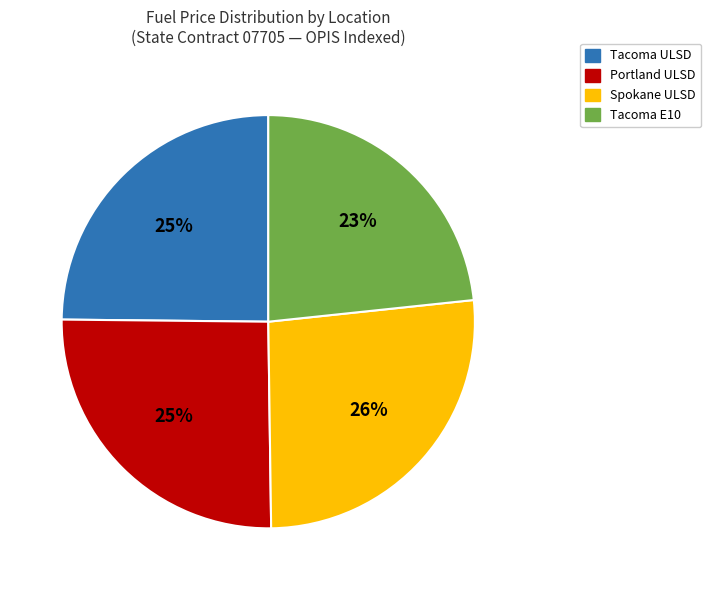

Combined, do Portland ULSD and Tacoma E10 account for over 50%?

No